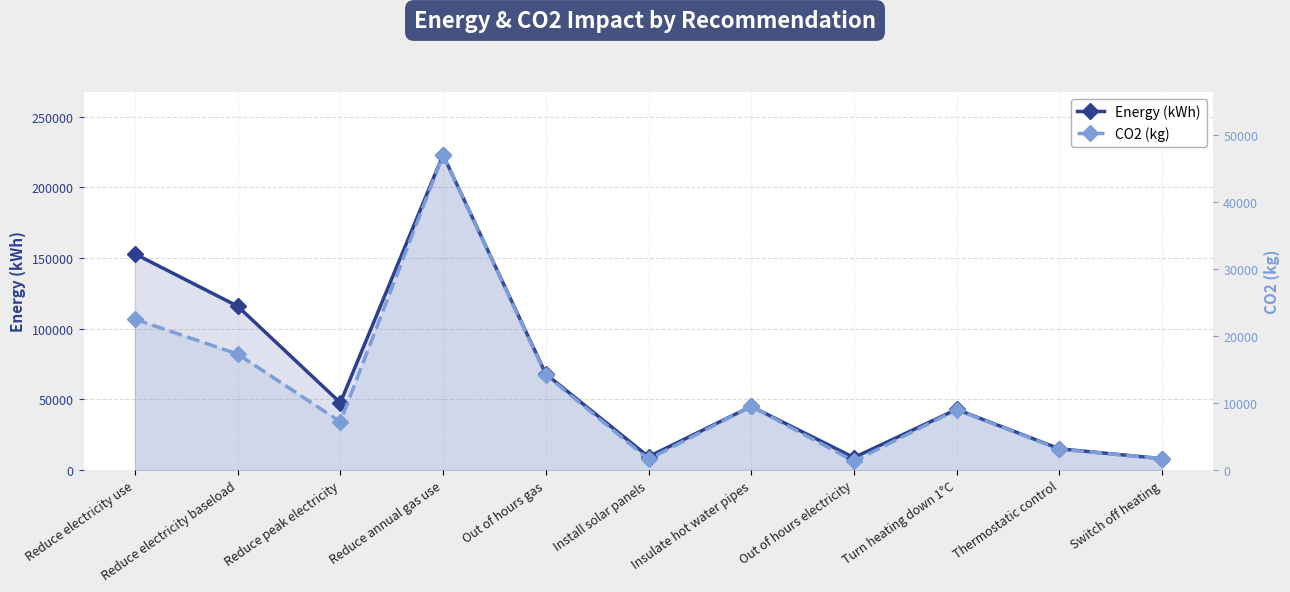

Which has a higher value, Switch off heating or Insulate hot water pipes?

Insulate hot water pipes